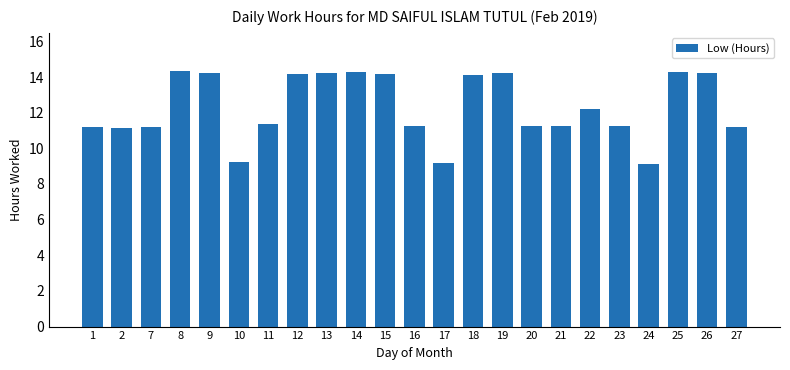

What is the minimum value shown in the chart?

9.1